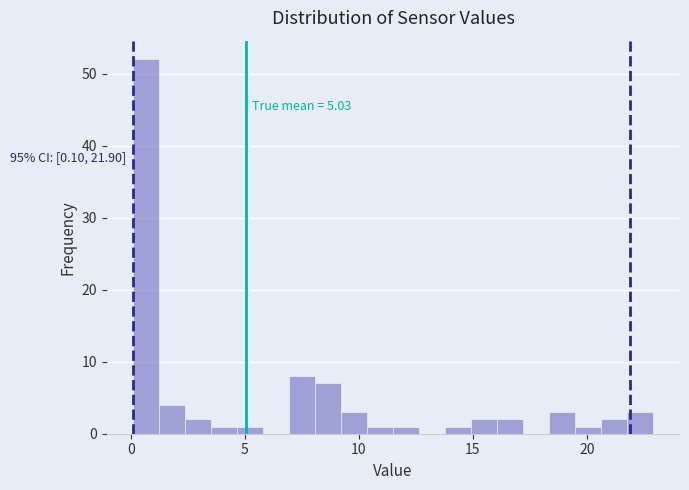

Read against the x-axis, roughly where is the centre of the tallest bar?

0.5